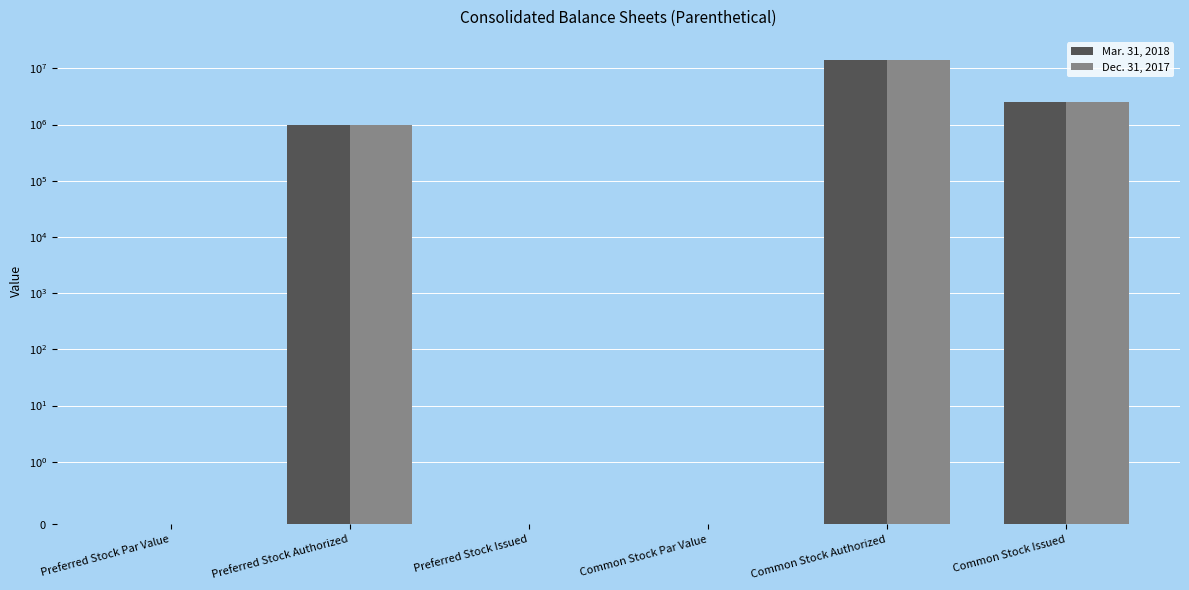

The Mar. 31, 2018 series shows 0.0 at Preferred Stock Issued. True or false?

True